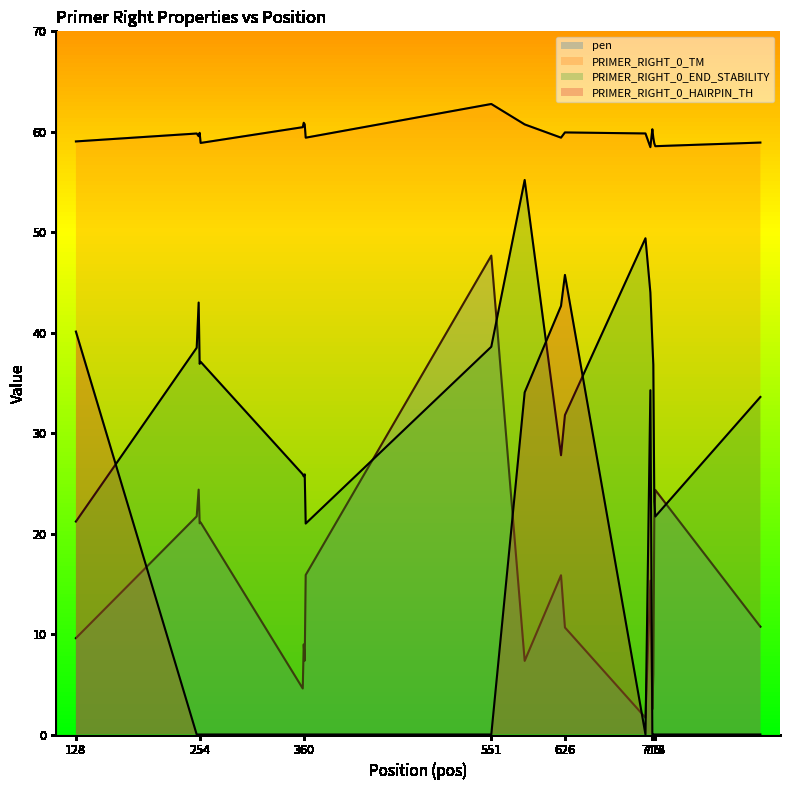

What is the sum of the PRIMER_RIGHT_0_TM values at 128 and 360?

119.9